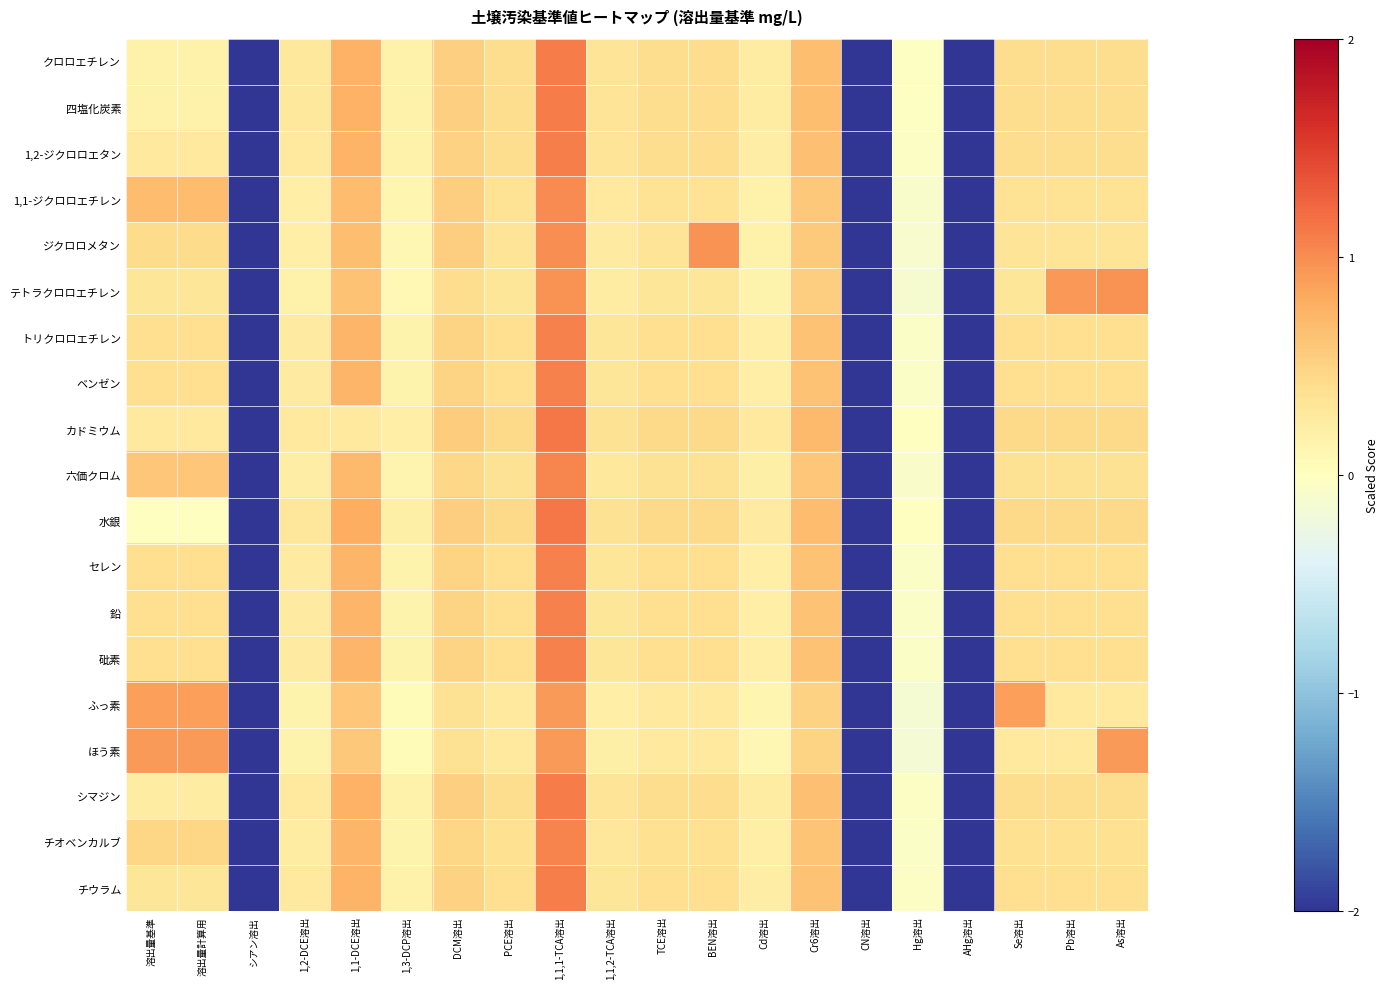

What is the maximum value shown in the chart?

1.1